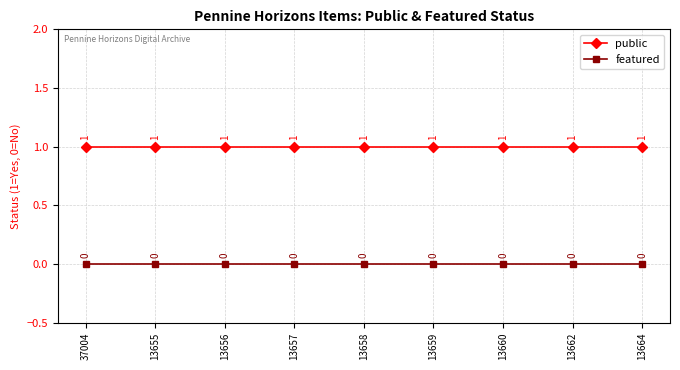

Reading left to right, what are all the values shown in this chart?

public: 1	1	1	1	1	1	1	1	1
featured: 0	0	0	0	0	0	0	0	0